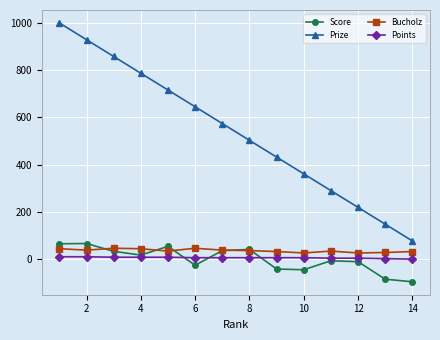

What are all the series names shown in the legend?

Score, Prize, Bucholz, Points